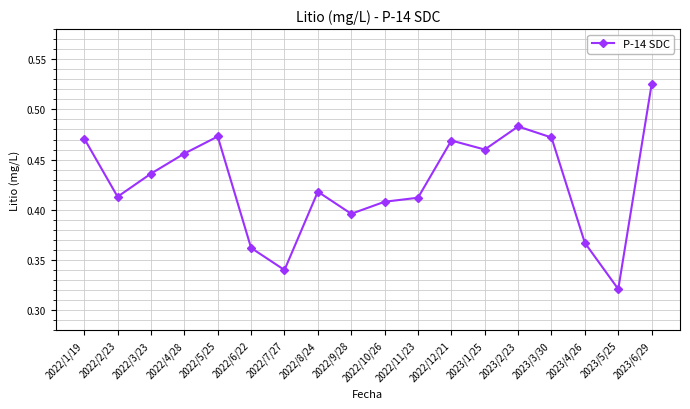

True or false: the data shows 0.1 at 2022/12/21.

False